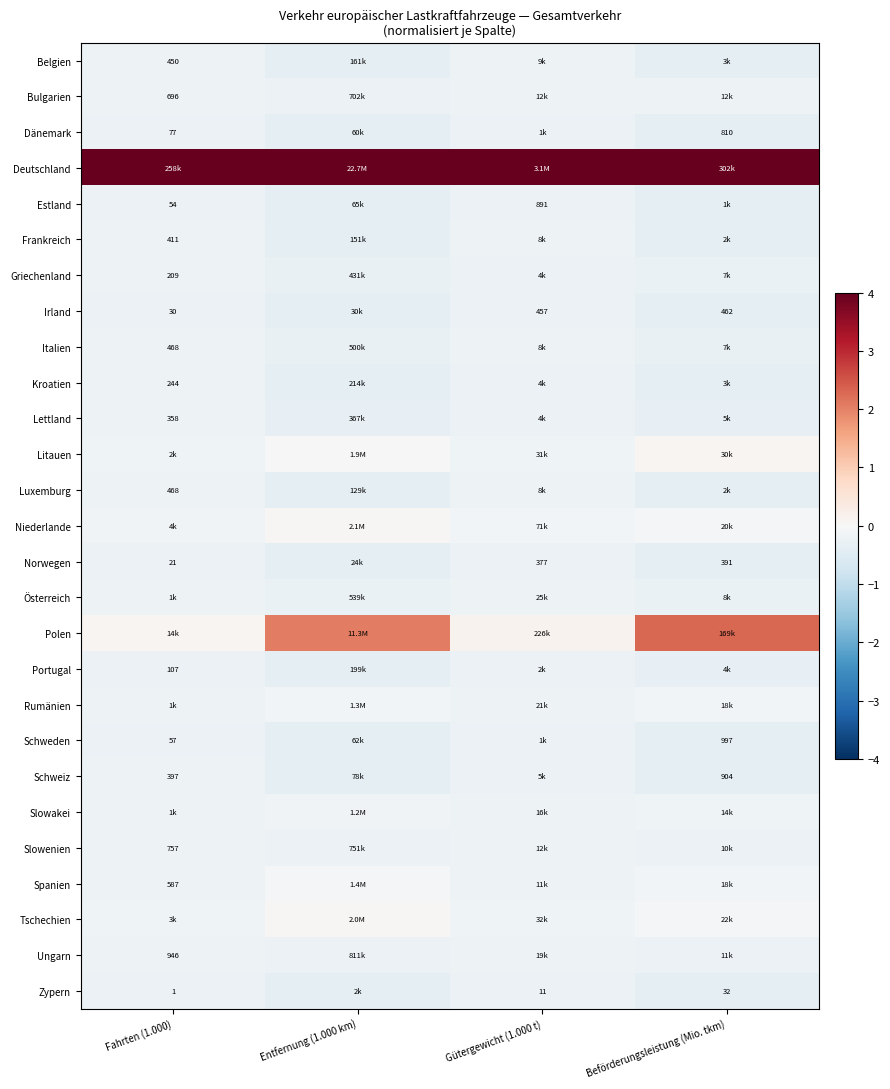

What is the greatest value displayed?

4.0